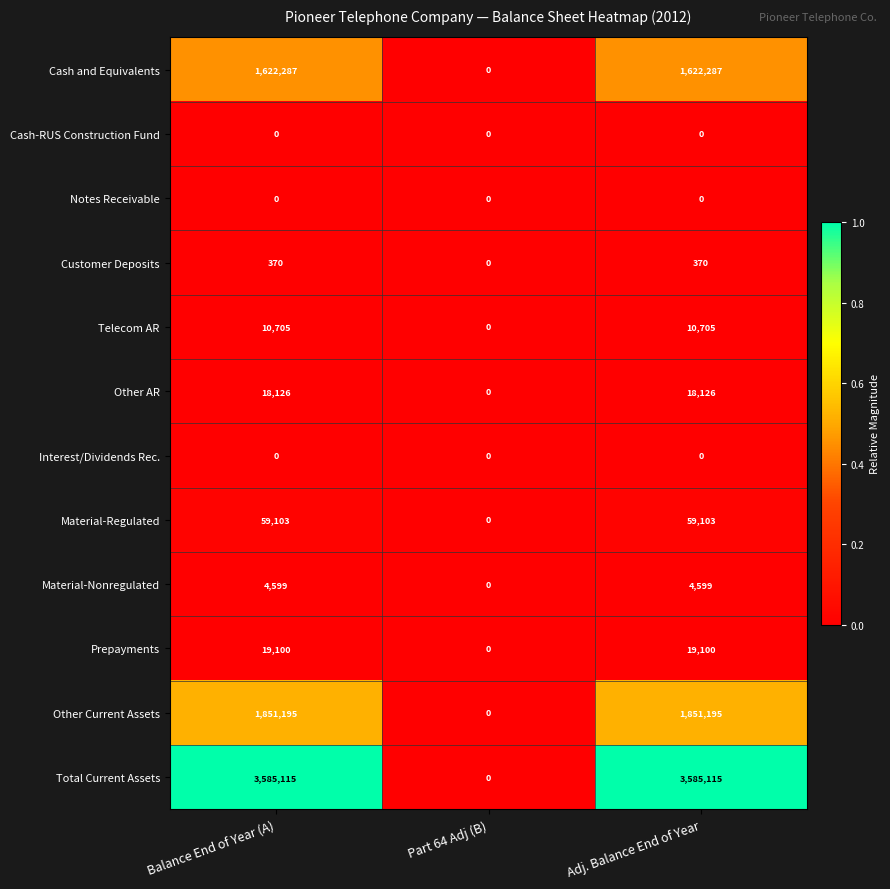

Is it true that Telecom AR equals 0 at Part 64 Adj (B)?

True